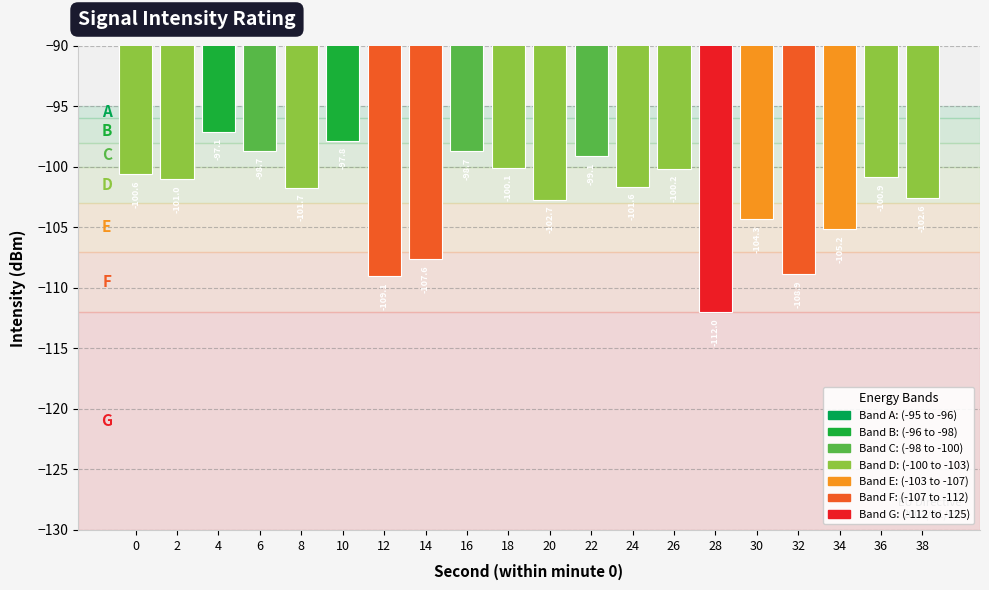

Does the chart contain stacked bars?

No